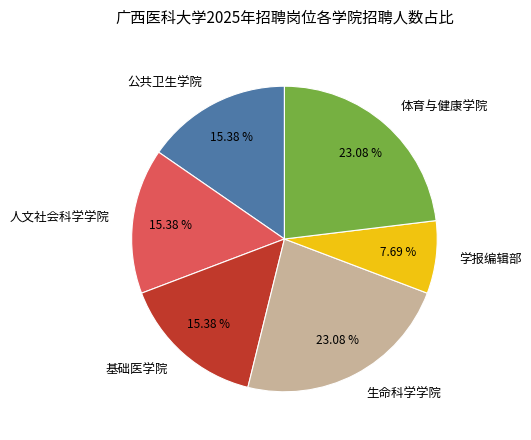

What is the smallest slice in the pie chart?

学报编辑部